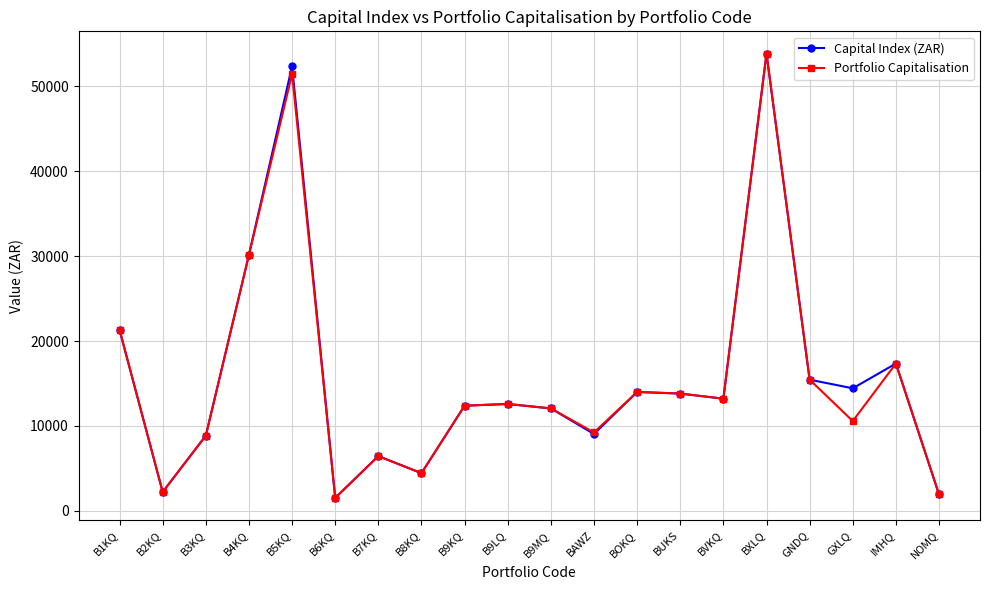

What is the total value across all series at IMHQ?

34702.0